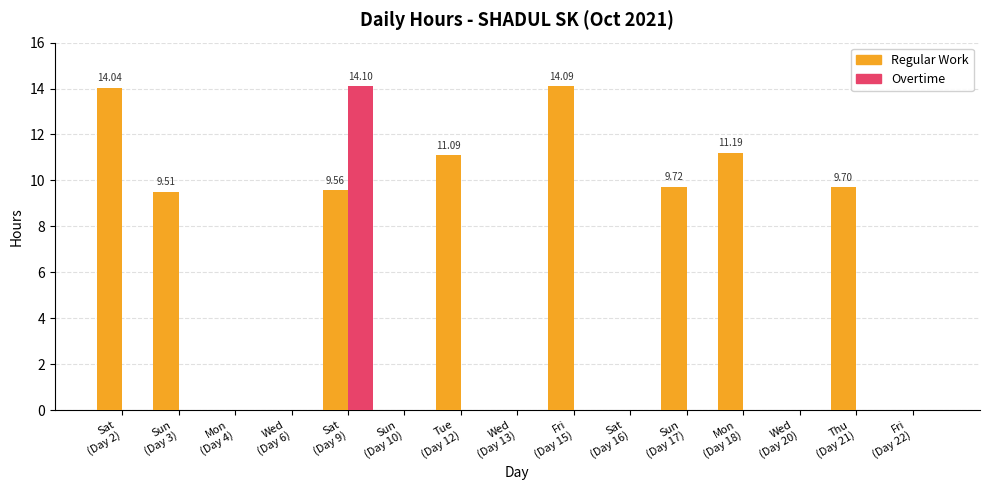

What is the sum of all Overtime values?

14.1